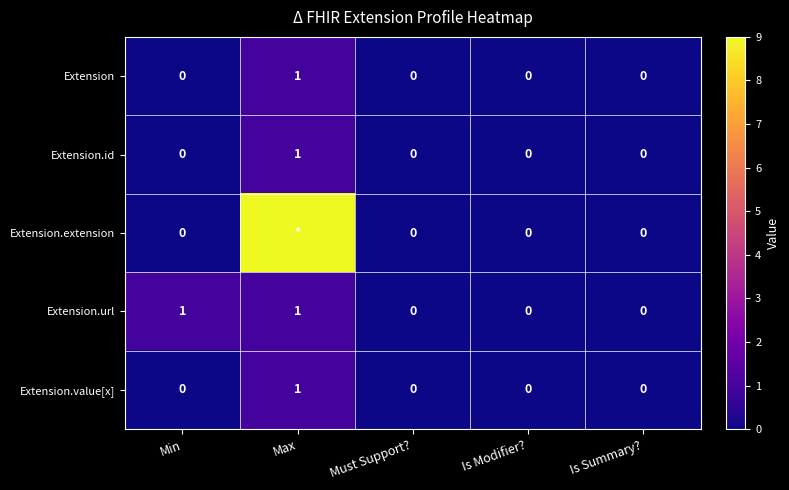

The value of Extension.value[x] at Min is 1. True or false?

False